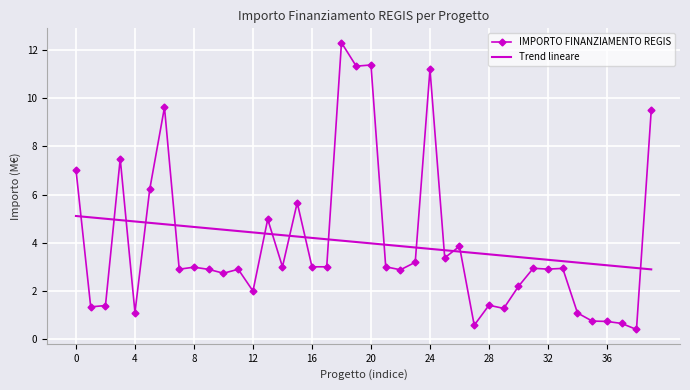

Rank the series by their maximum value, from lowest to highest.

Trend lineare, IMPORTO FINANZIAMENTO REGIS